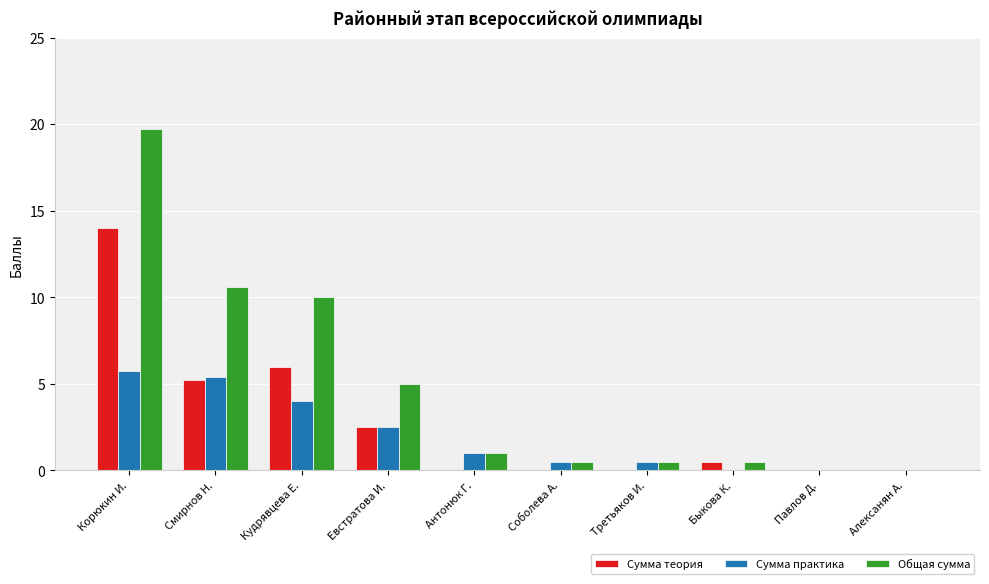

Which series changed the most between Корюкин И. and Павлов Д.?

Общая сумма